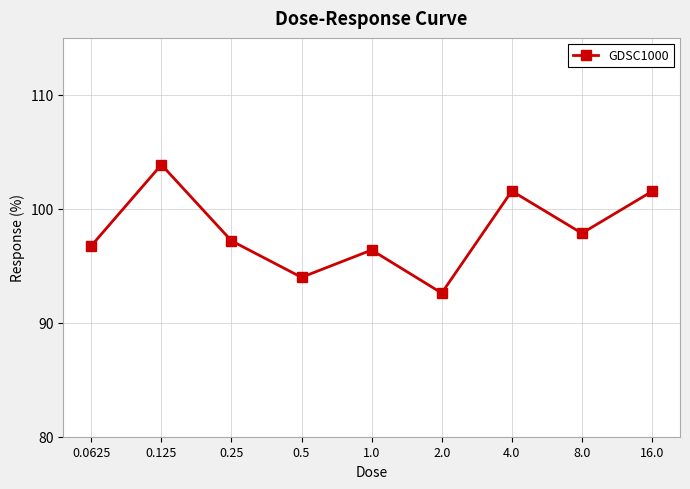

What is the label of the 7th point from the right?

0.25